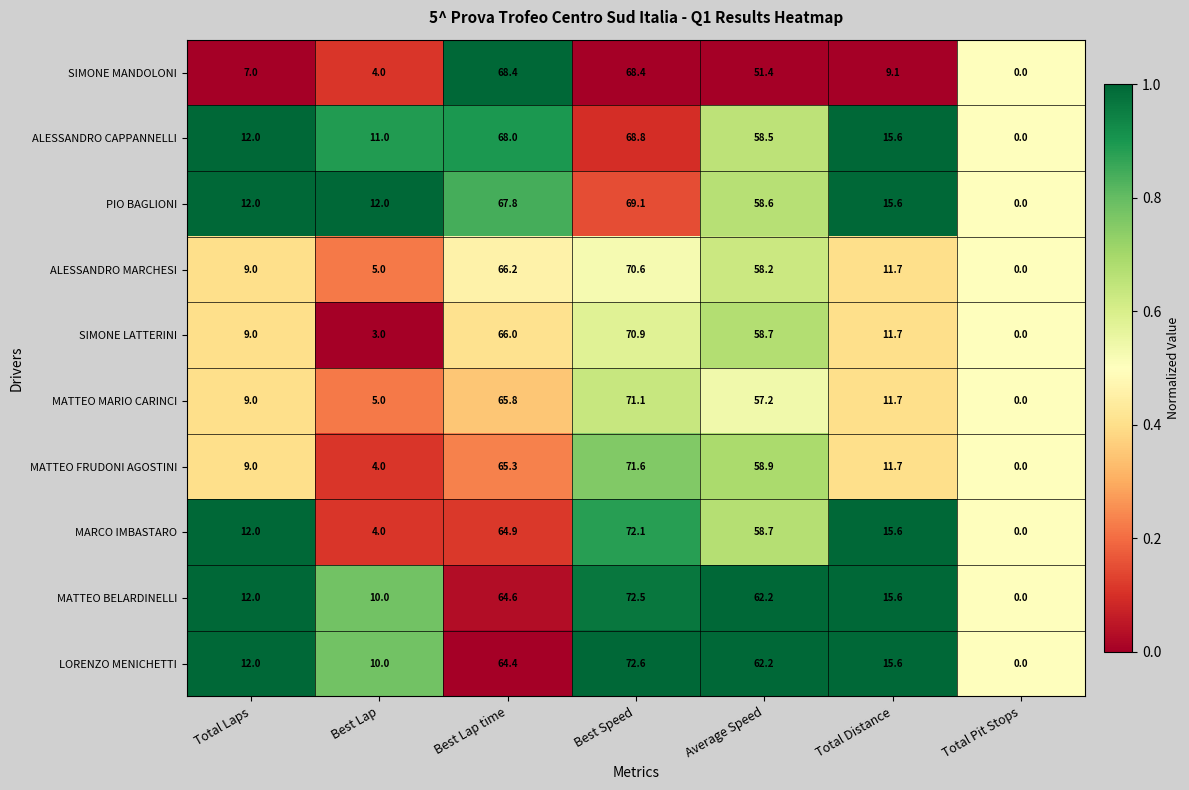

At which category is the sum across all series the highest?

Best Speed